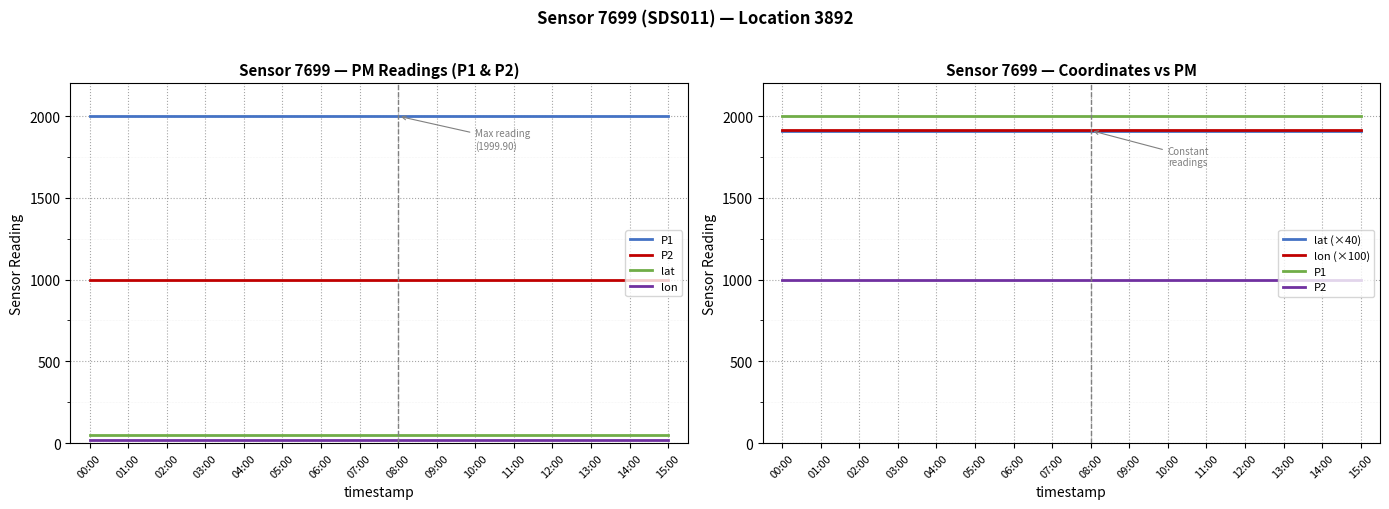

Reading left to right, transcribe all the data shown in this chart.

P1: 00:00=1999.9	01:00=1999.9	02:00=1999.9	03:00=1999.9	04:00=1999.9	05:00=1999.9	06:00=1999.9	07:00=1999.9	08:00=1999.9	09:00=1999.9	10:00=1999.9	11:00=1999.9	12:00=1999.9	13:00=1999.9	14:00=1999.9	15:00=1999.9
P2: 00:00=999.9	01:00=999.9	02:00=999.9	03:00=999.9	04:00=999.9	05:00=999.9	06:00=999.9	07:00=999.9	08:00=999.9	09:00=999.9	10:00=999.9	11:00=999.9	12:00=999.9	13:00=999.9	14:00=999.9	15:00=999.9
lat: 00:00=47.8	01:00=47.8	02:00=47.8	03:00=47.8	04:00=47.8	05:00=47.8	06:00=47.8	07:00=47.8	08:00=47.8	09:00=47.8	10:00=47.8	11:00=47.8	12:00=47.8	13:00=47.8	14:00=47.8	15:00=47.8
lon: 00:00=19.1	01:00=19.1	02:00=19.1	03:00=19.1	04:00=19.1	05:00=19.1	06:00=19.1	07:00=19.1	08:00=19.1	09:00=19.1	10:00=19.1	11:00=19.1	12:00=19.1	13:00=19.1	14:00=19.1	15:00=19.1
lat (×40): 00:00=1911.8	01:00=1911.8	02:00=1911.8	03:00=1911.8	04:00=1911.8	05:00=1911.8	06:00=1911.8	07:00=1911.8	08:00=1911.8	09:00=1911.8	10:00=1911.8	11:00=1911.8	12:00=1911.8	13:00=1911.8	14:00=1911.8	15:00=1911.8
lon (×100): 00:00=1912.6	01:00=1912.6	02:00=1912.6	03:00=1912.6	04:00=1912.6	05:00=1912.6	06:00=1912.6	07:00=1912.6	08:00=1912.6	09:00=1912.6	10:00=1912.6	11:00=1912.6	12:00=1912.6	13:00=1912.6	14:00=1912.6	15:00=1912.6